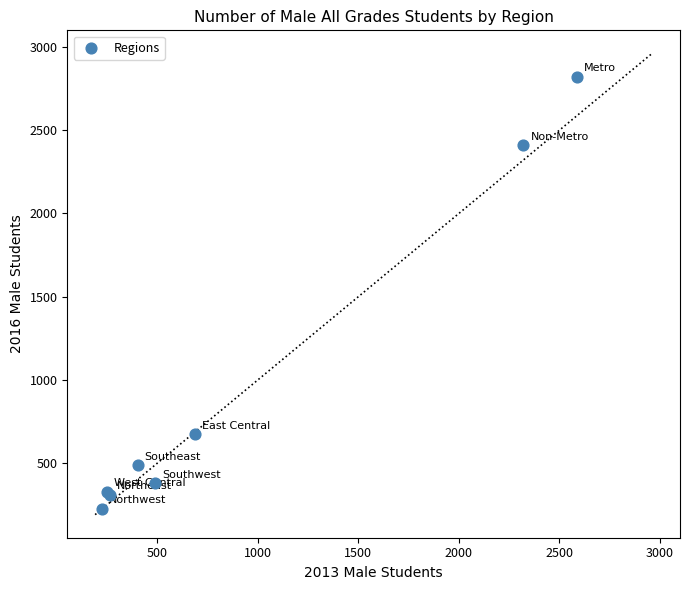

What Y value in the scatter plot is closest to 1522?

675